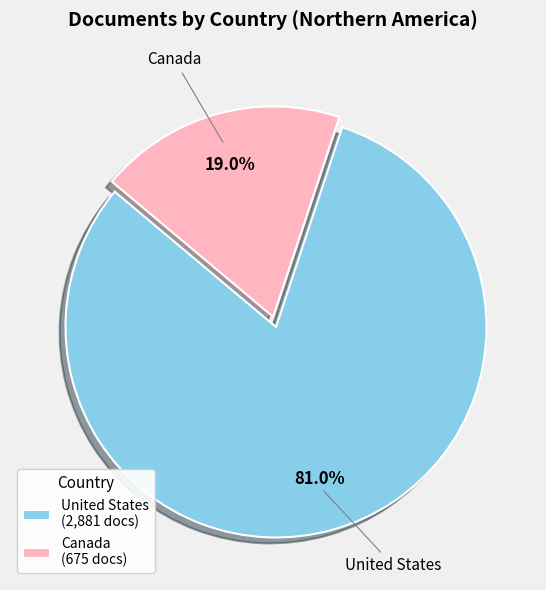

What is the majority slice?

United States